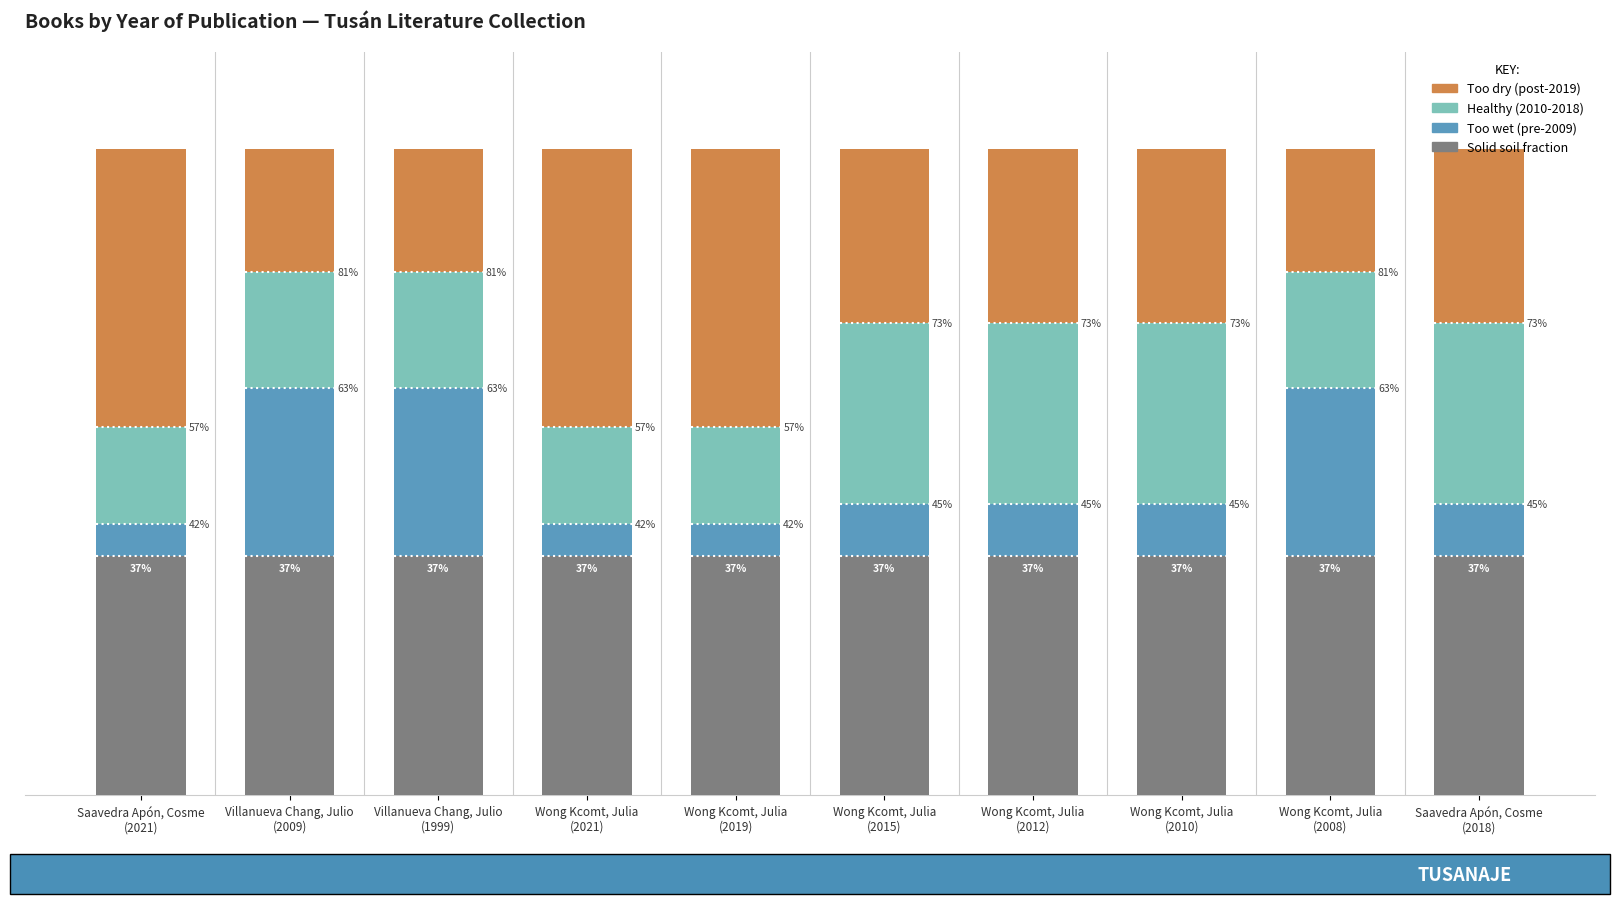

Does the chart contain any negative values?

No